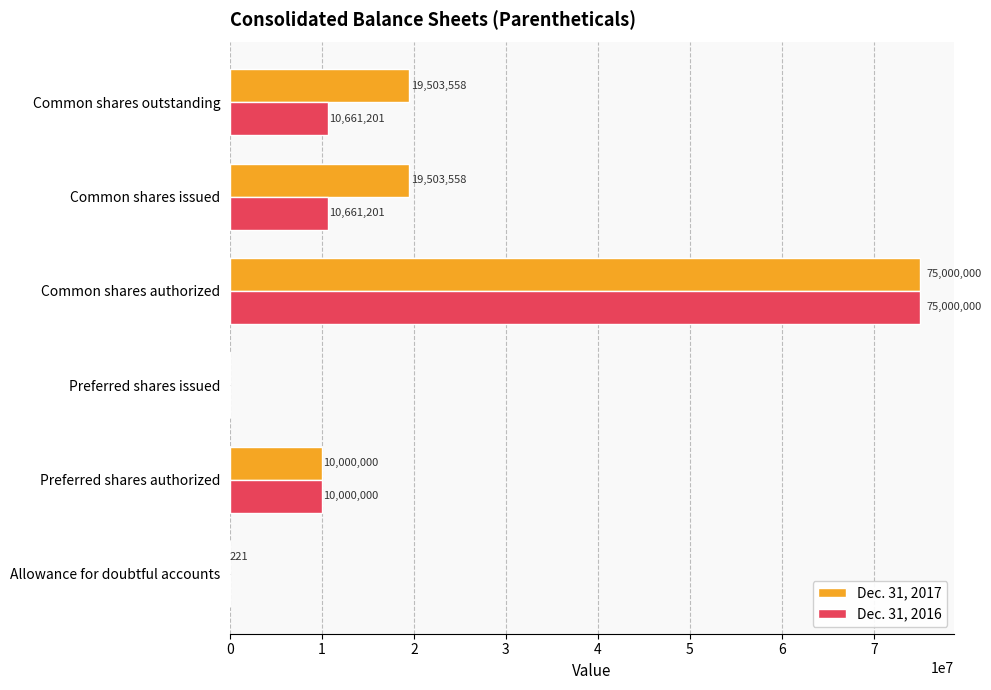

What is the maximum value for Dec. 31, 2017?

75000000